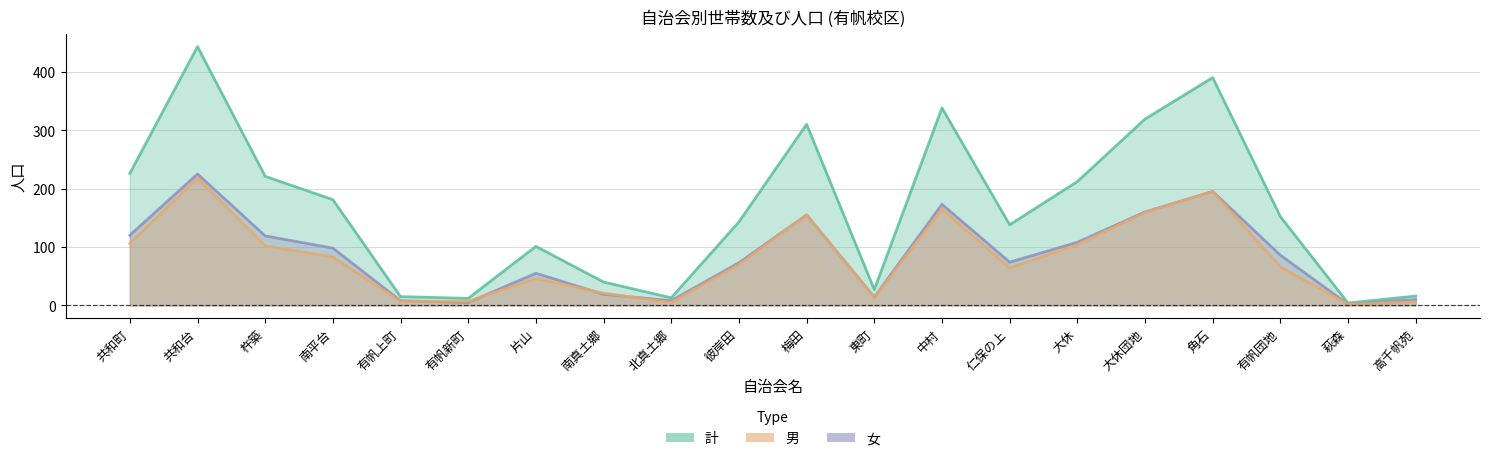

Which series has the widest spread of values?

計